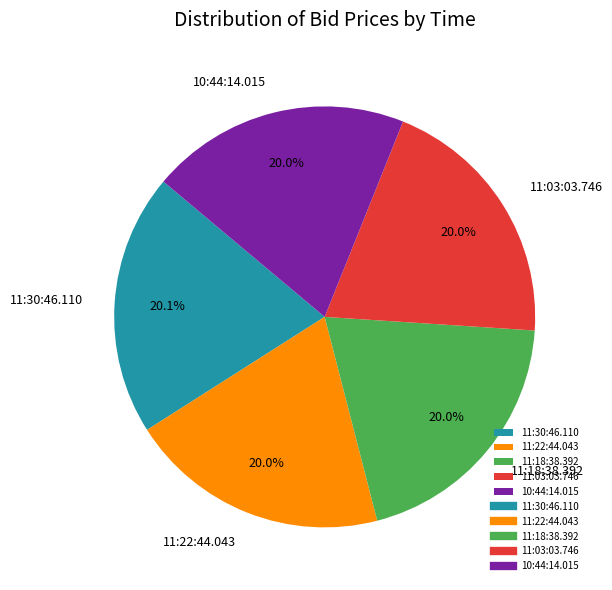

Approximately how many times larger is the value at 11:03:03.746 compared to 11:22:44.043?

1.0